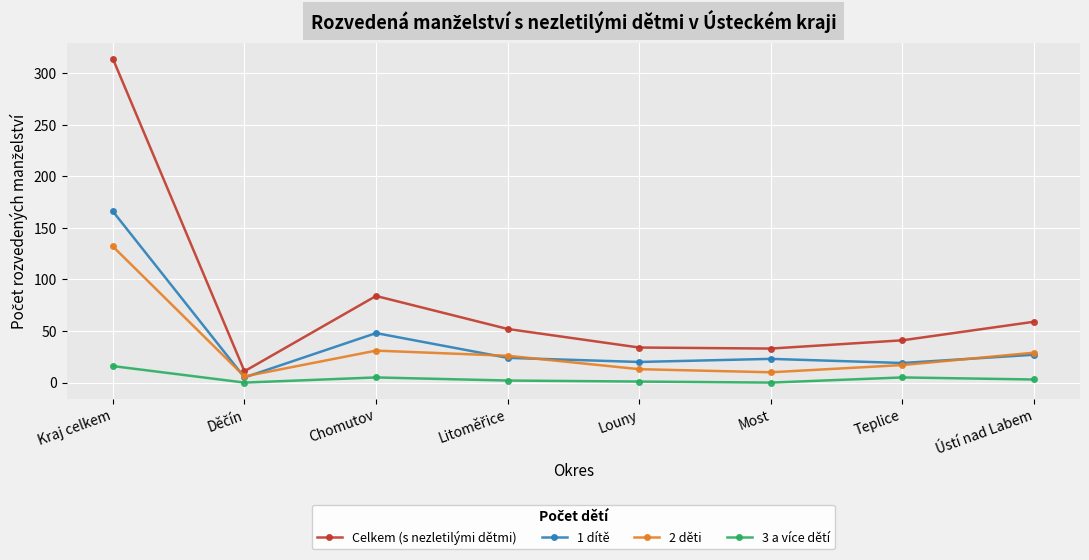

What is the label of the 5th point from the left?

Louny